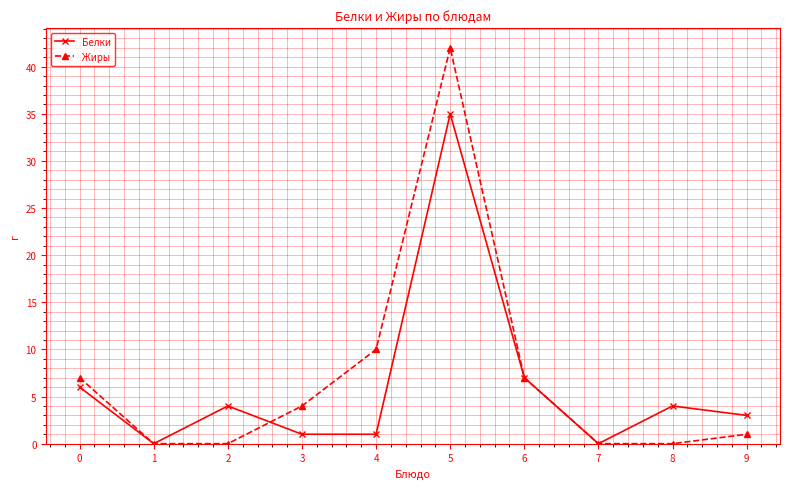

The value of Белки at 7 is 0. True or false?

True